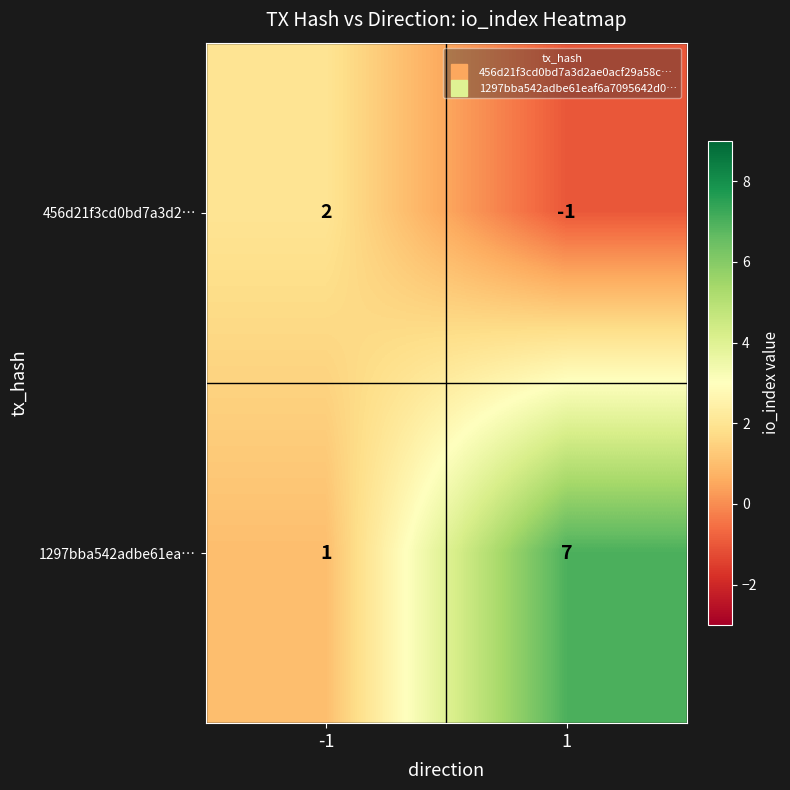

How many negative values does the 456d21f3cd0bd7a3d2… series have?

1